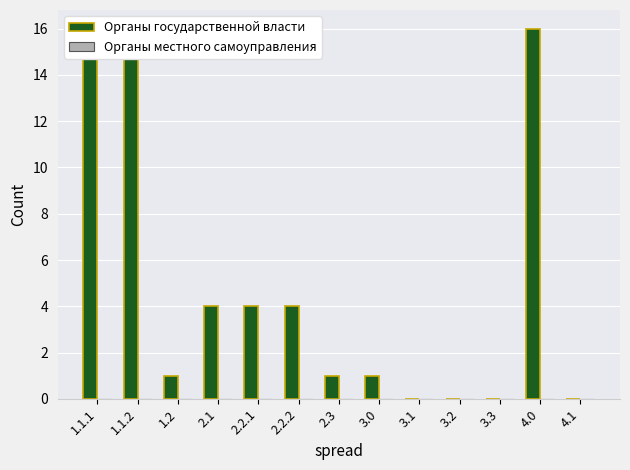

Reading right to left, what are all the values shown in this chart?

Органы государственной власти: 0	16	0	0	0	1	1	4	4	4	1	16	15
Органы местного самоуправления: 0	0	0	0	0	0	0	0	0	0	0	0	0